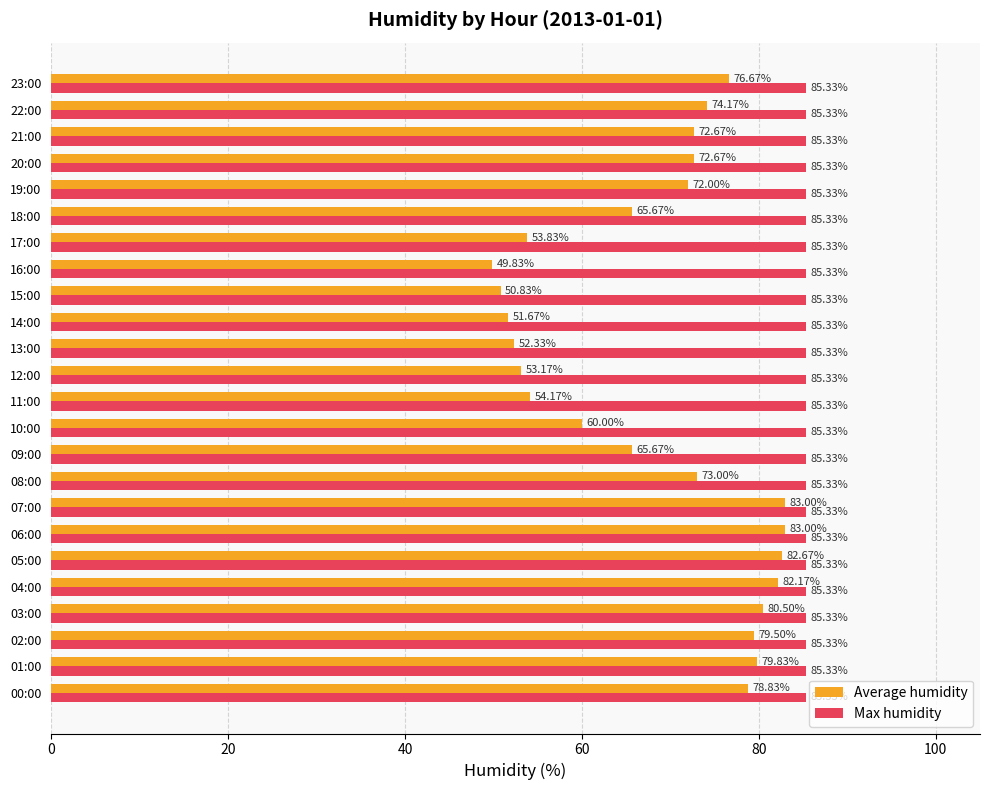

Rank the series by their maximum value, from highest to lowest.

Max humidity, Average humidity